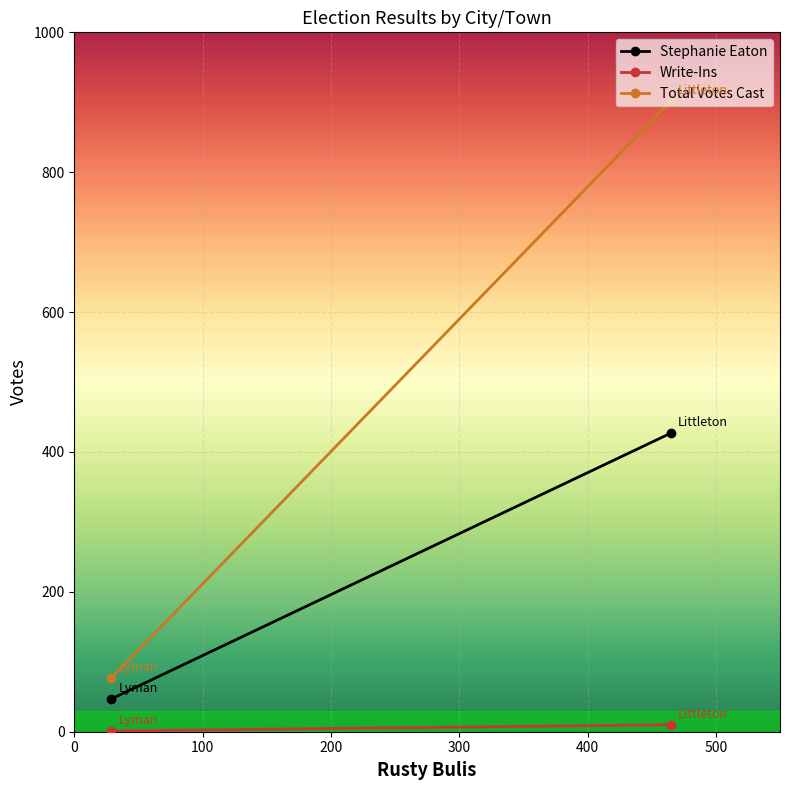

What are all the series names shown in the legend?

Stephanie Eaton, Write-Ins, Total Votes Cast